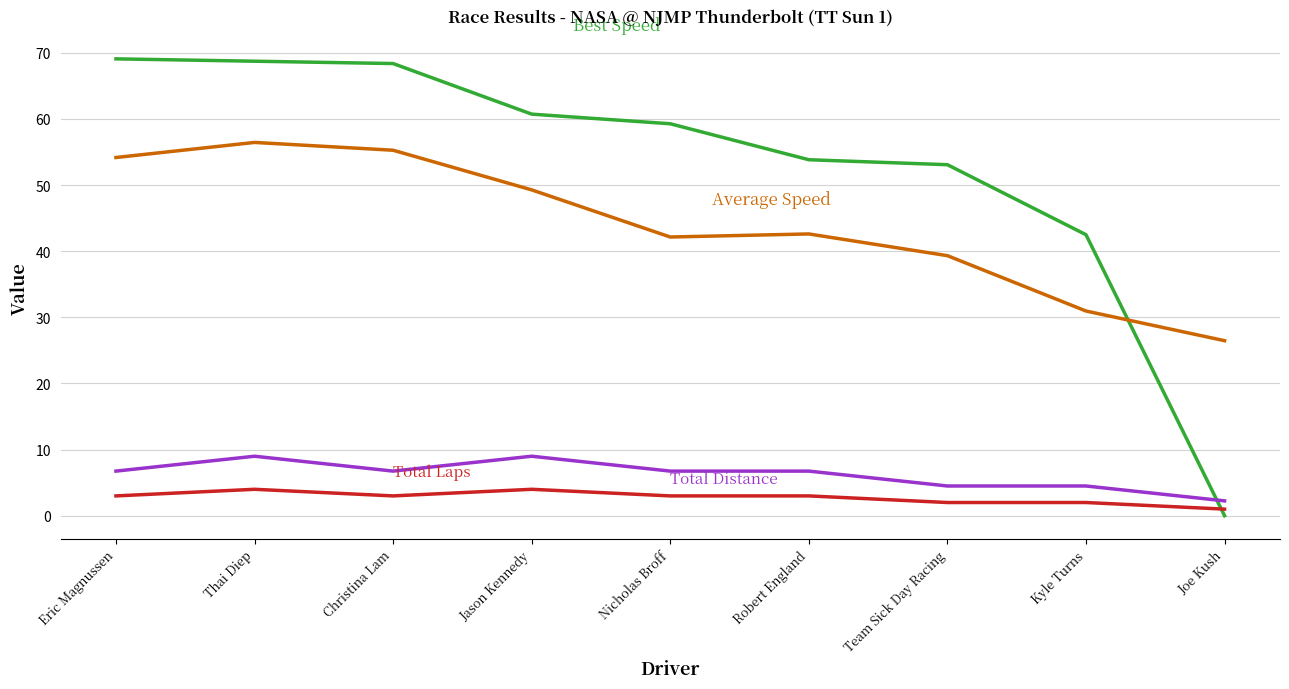

What position from the right is Thai Diep?

8